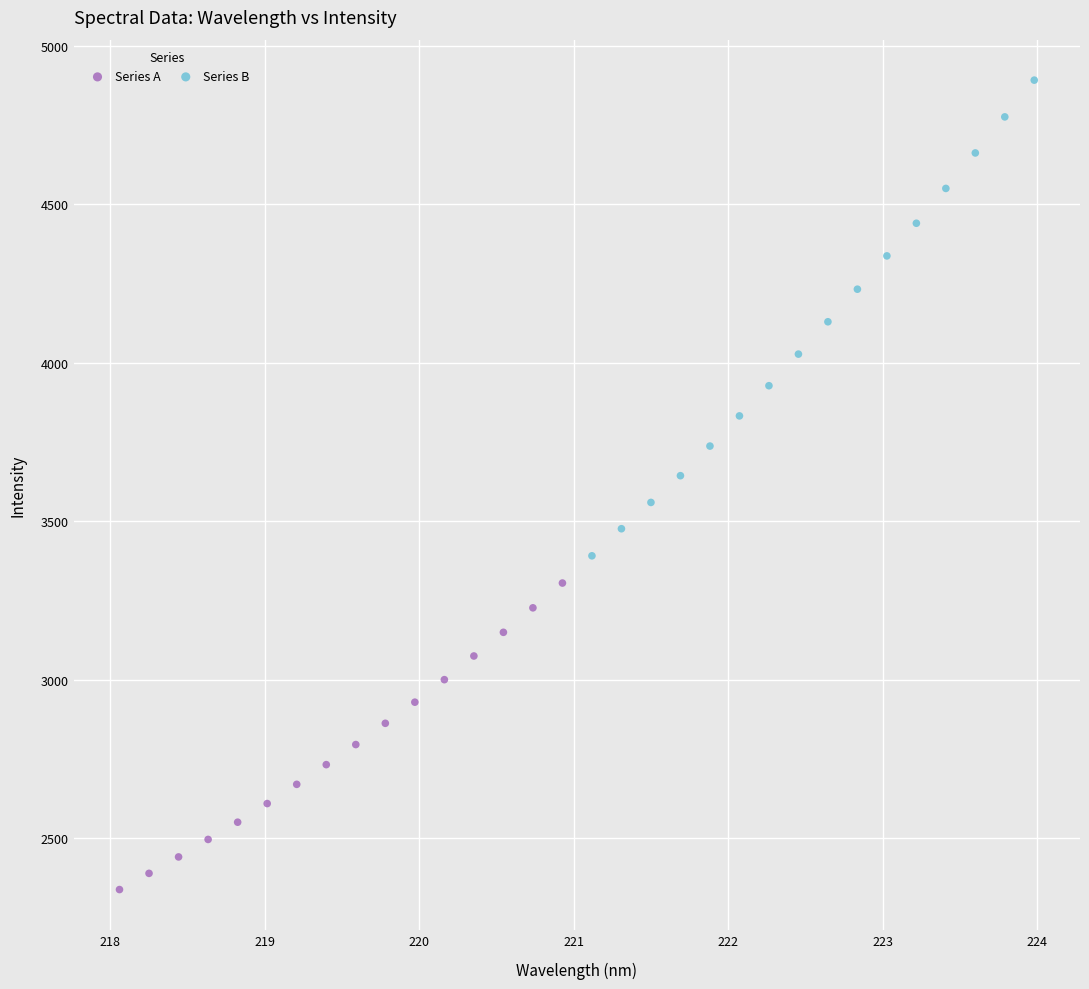

Which series reaches the minimum Y coordinate?

Series A